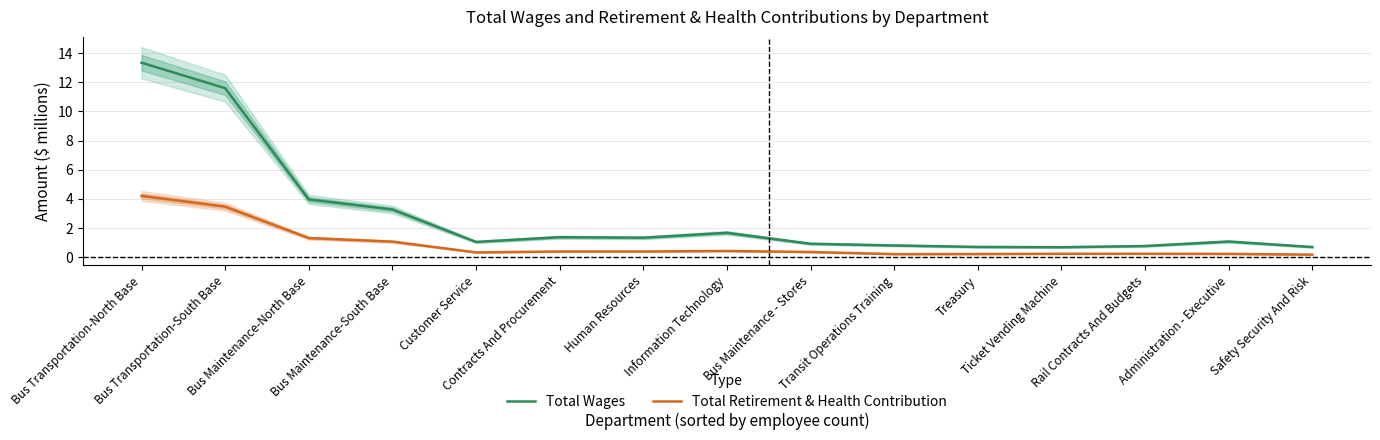

Reading right to left, what are all the values shown in this chart?

Total Wages: Safety Security And Risk=0.7	Administration - Executive=1.1	Rail Contracts And Budgets=0.8	Ticket Vending Machine=0.7	Treasury=0.7	Transit Operations Training=0.8	Bus Maintenance - Stores=0.9	Information Technology=1.7	Human Resources=1.3	Contracts And Procurement=1.4	Customer Service=1.0	Bus Maintenance-South Base=3.3	Bus Maintenance-North Base=4.0	Bus Transportation-South Base=11.6	Bus Transportation-North Base=13.3
Total Retirement & Health Contribution: Safety Security And Risk=0.2	Administration - Executive=0.2	Rail Contracts And Budgets=0.2	Ticket Vending Machine=0.2	Treasury=0.2	Transit Operations Training=0.2	Bus Maintenance - Stores=0.3	Information Technology=0.4	Human Resources=0.4	Contracts And Procurement=0.4	Customer Service=0.3	Bus Maintenance-South Base=1.1	Bus Maintenance-North Base=1.3	Bus Transportation-South Base=3.5	Bus Transportation-North Base=4.2